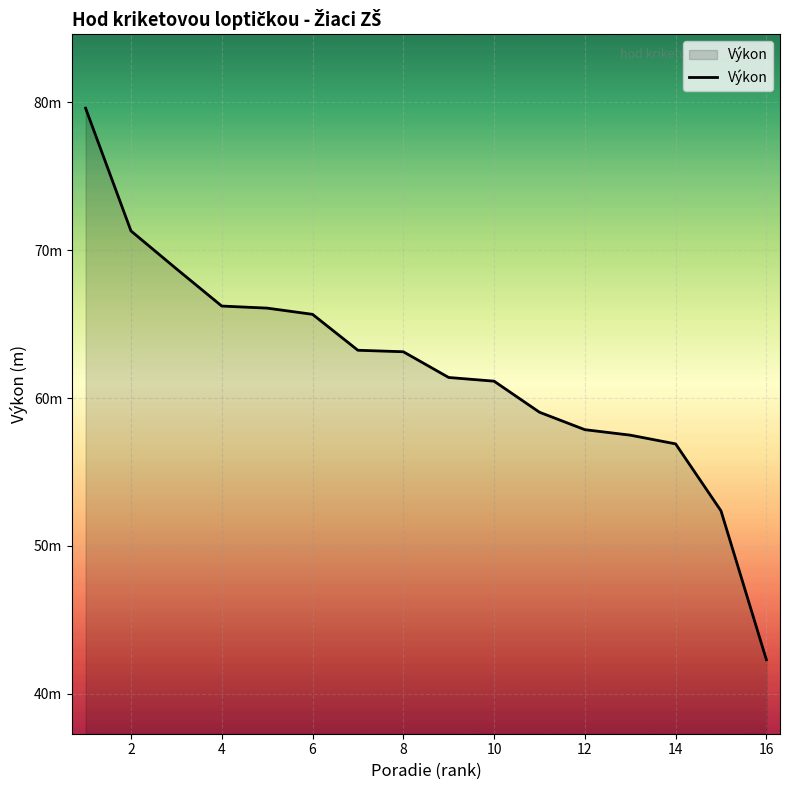

What is the maximum value shown in the chart?

79.6